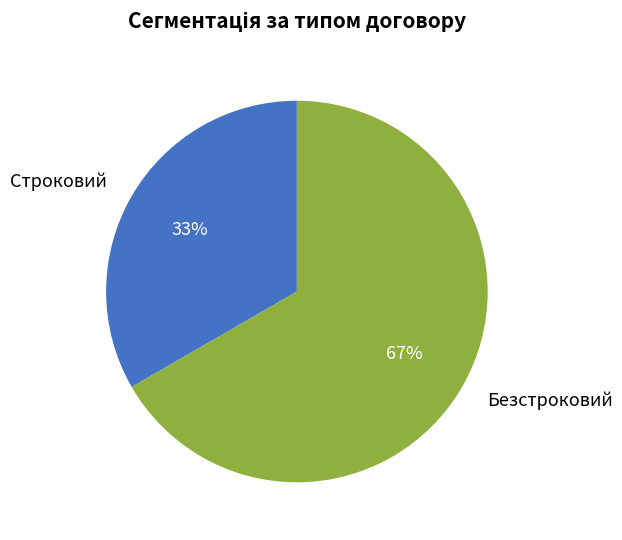

To the nearest percent, what is the combined percentage of Безстроковий and Строковий?

100%